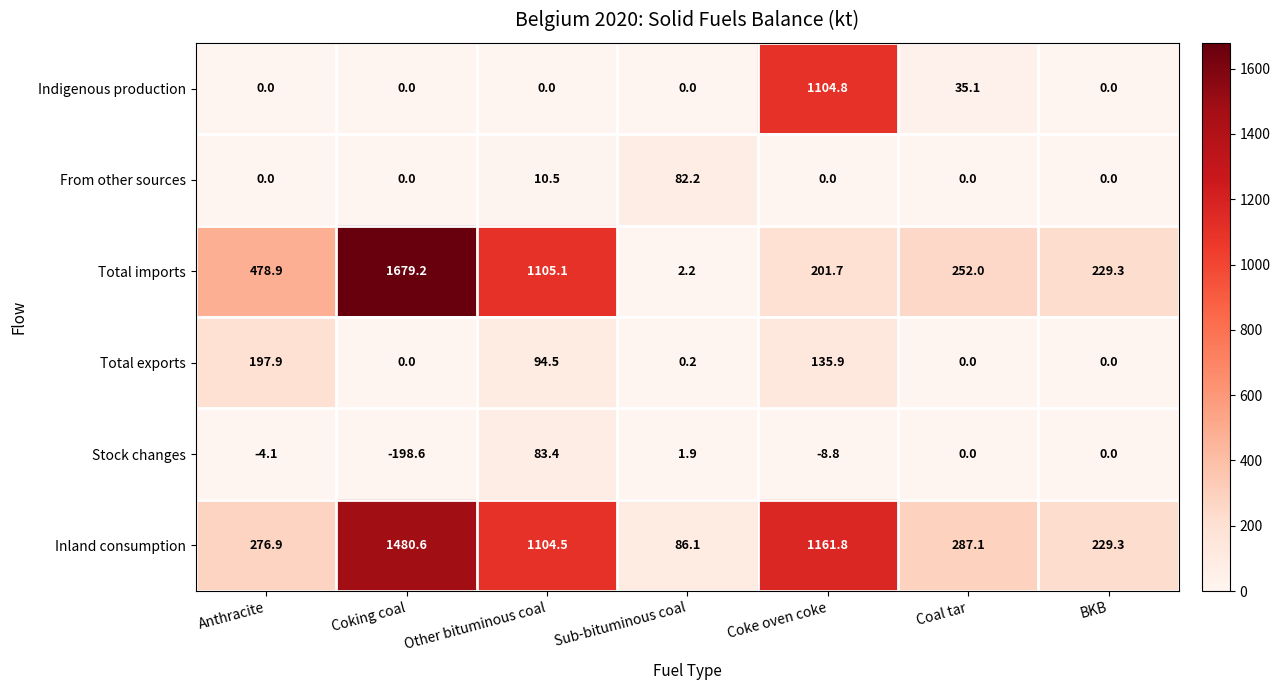

At Other bituminous coal, list the series in order from smallest to largest.

Indigenous production, From other sources, Stock changes, Total exports, Inland consumption, Total imports